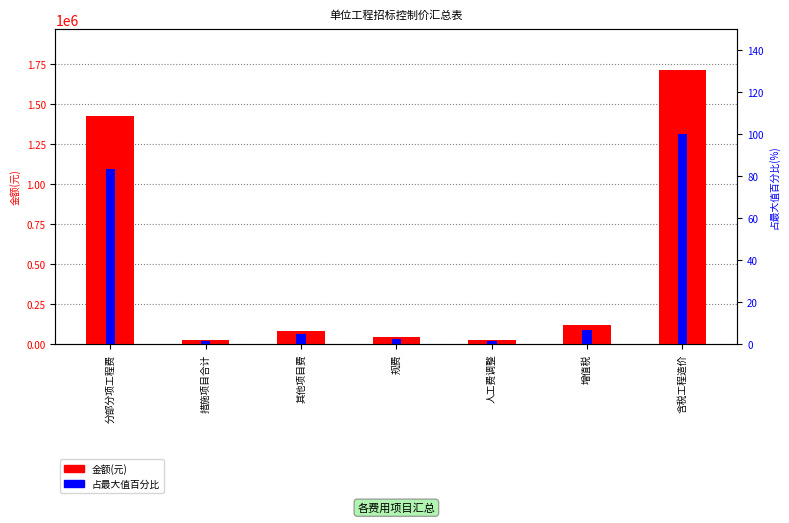

Where does the 金额(元) series first go above 79135?

分部分项工程费